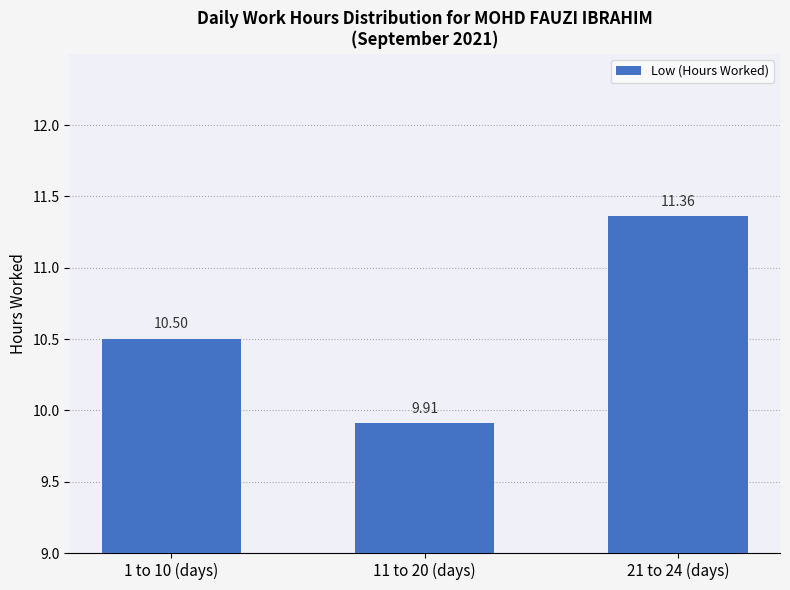

Is it true that the value at 11 to 20 (days) is 9.9?

True